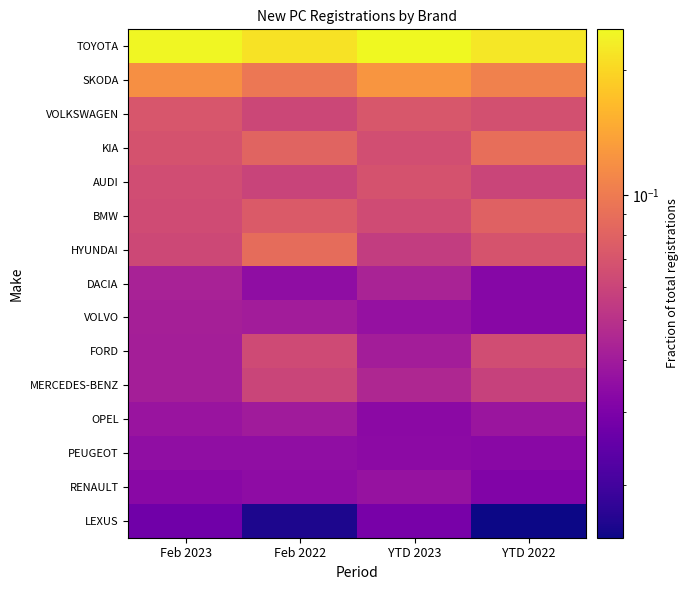

What is the total value across all series at Feb 2022?

1.0